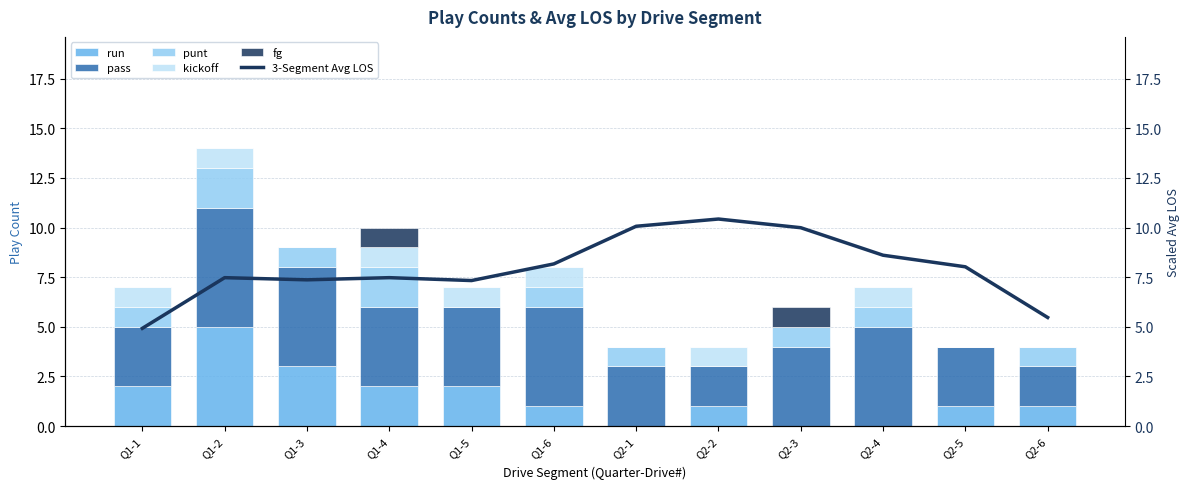

What is the average value of the fg series?

0.2